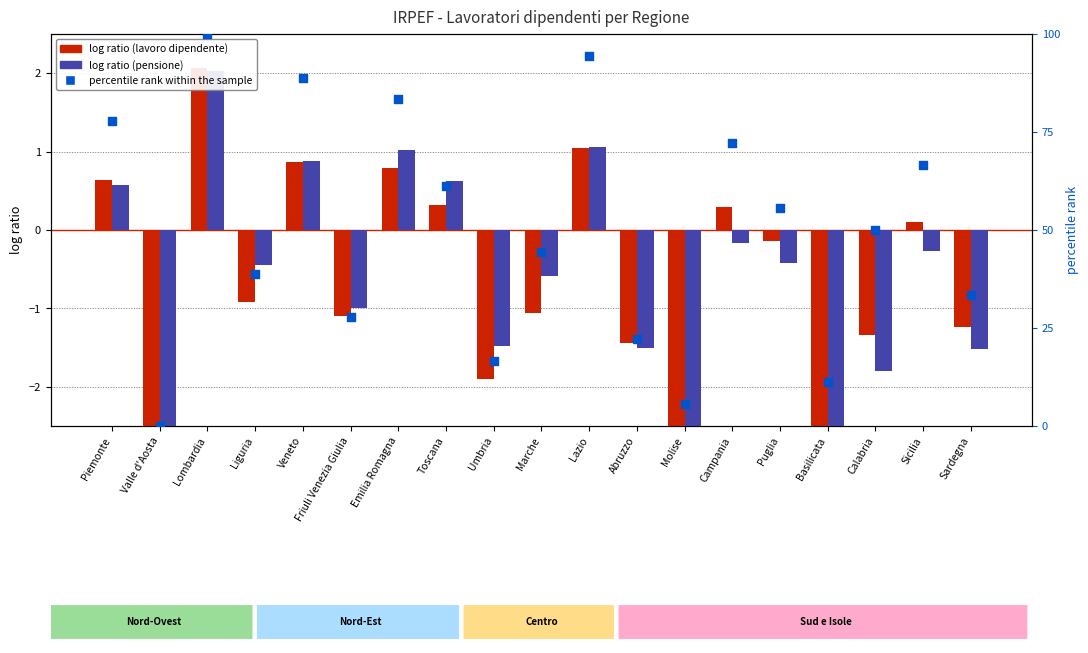

Which series contains the highest Y value?

percentile rank within the sample